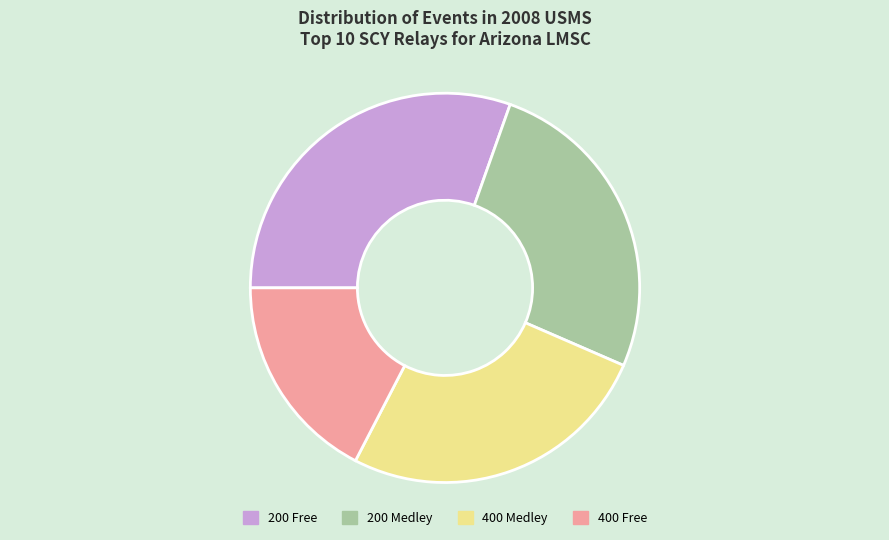

Between 400 Free and 200 Medley, which is larger?

200 Medley